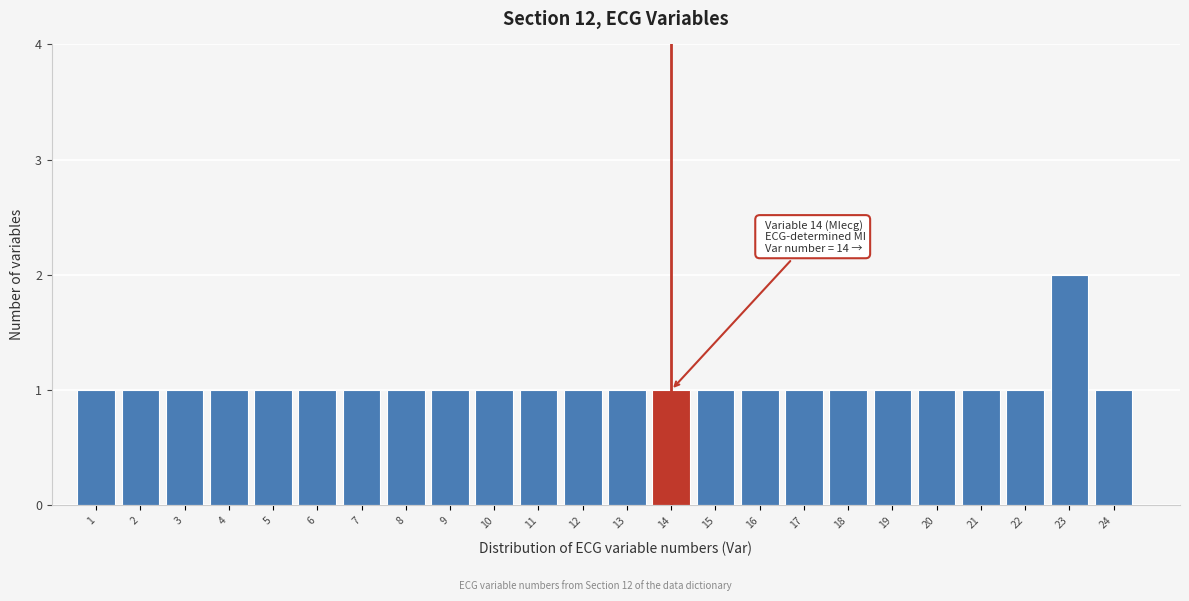

Which range on the x-axis has the tallest bar?

22.5 to 23.5